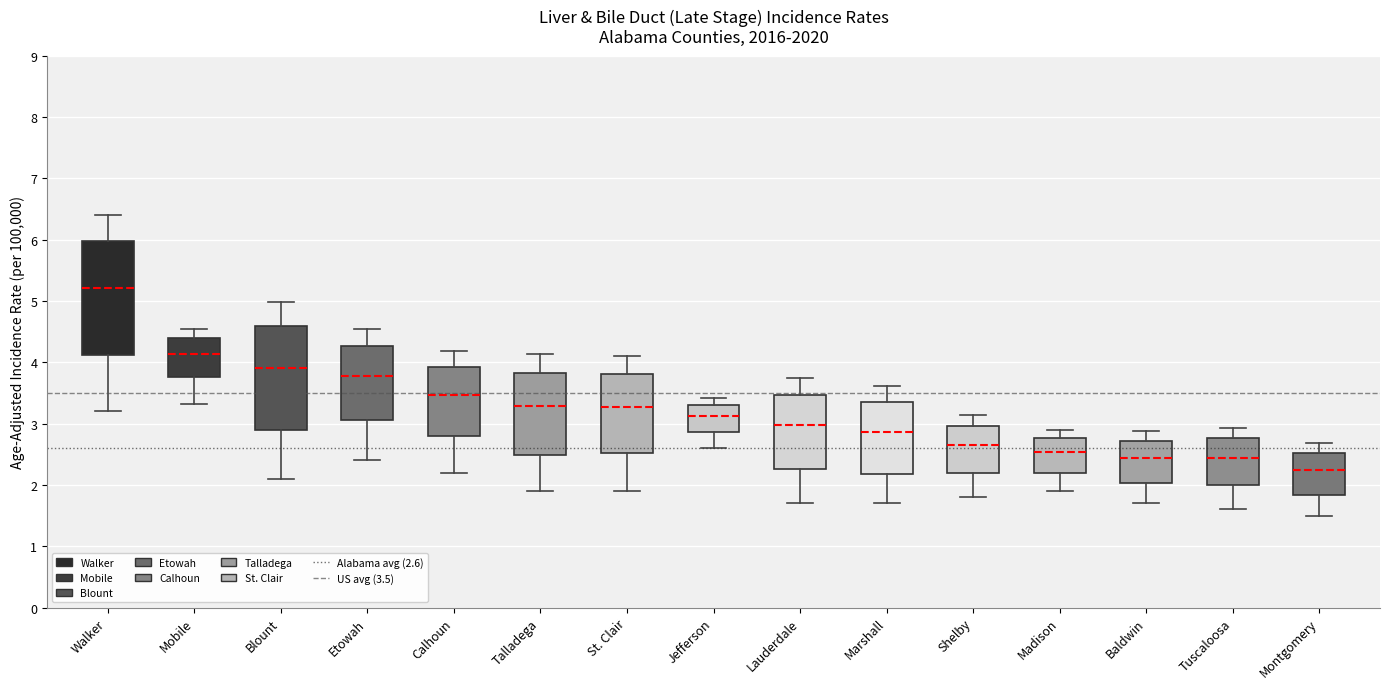

Which box's median line is the highest?

Walker